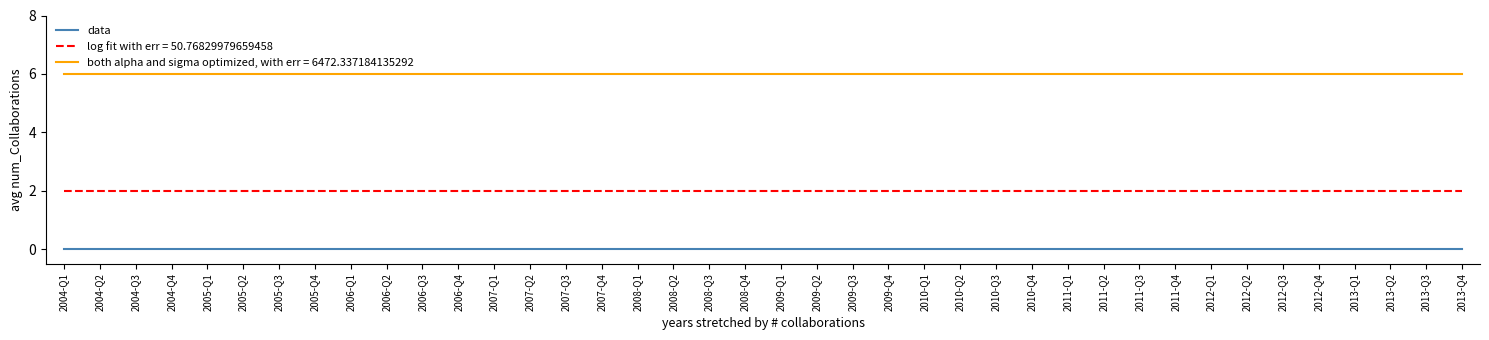

What position from the left is 2008-Q1?

17